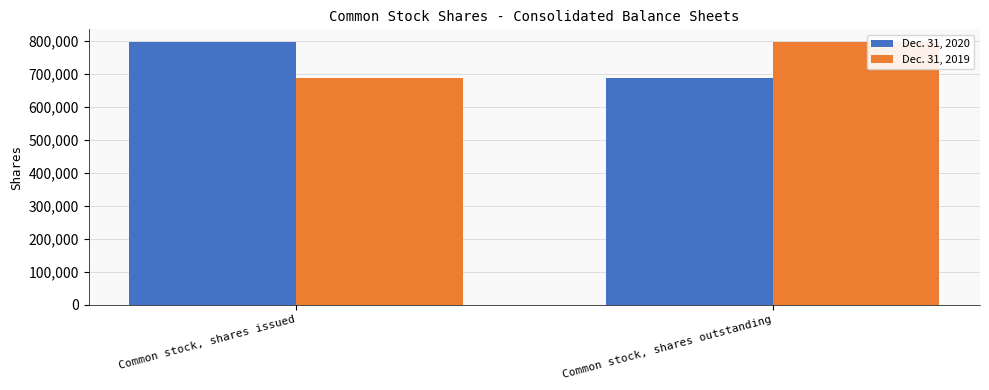

At which label does Dec. 31, 2019 reach its peak?

Common stock, shares outstanding